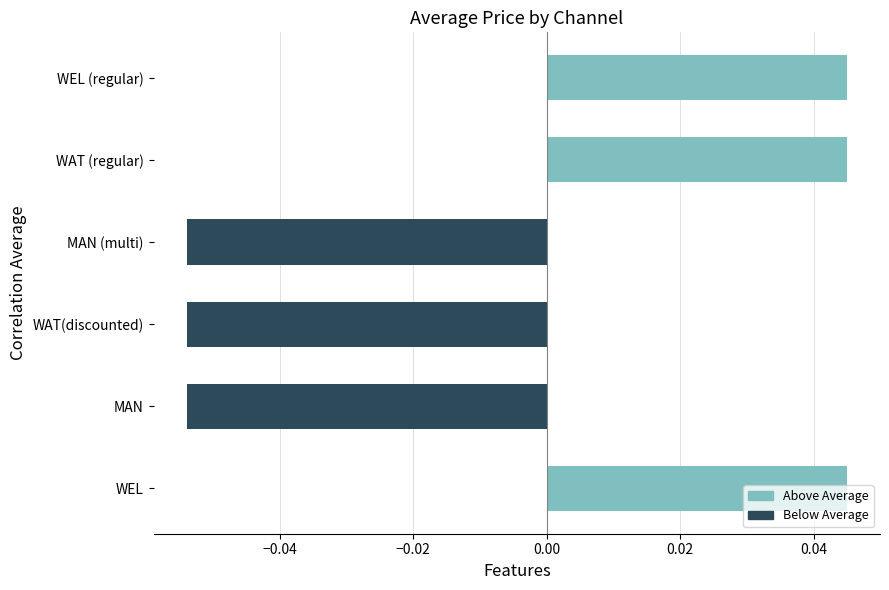

How many values are between 0 and 1?

3